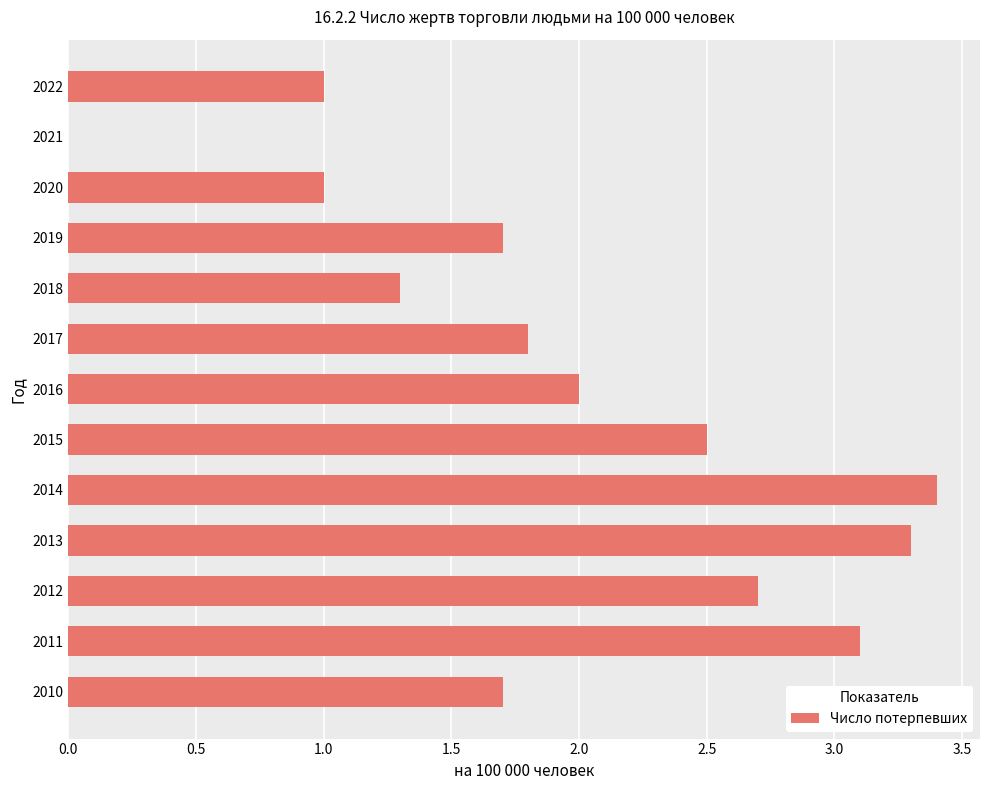

What is the greatest value displayed?

3.4